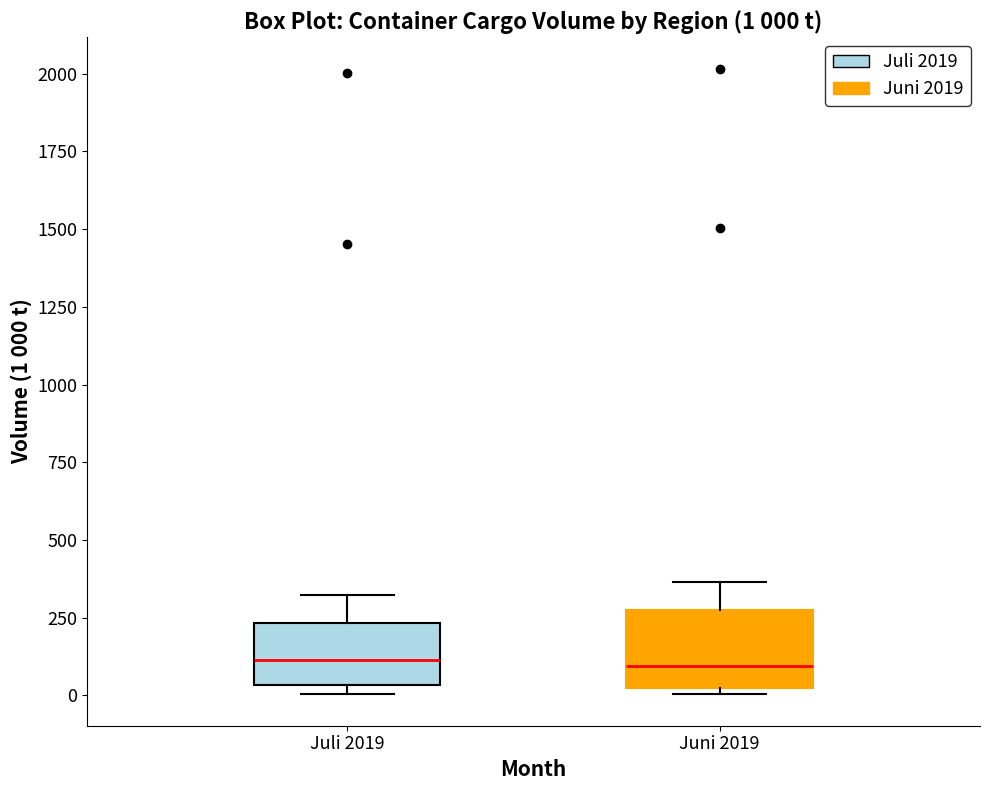

Which box is the tallest, from its lower edge to its upper edge?

Juni 2019